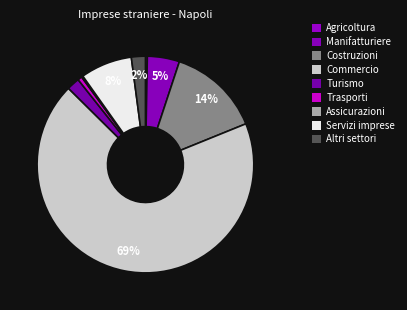

What is the majority slice?

Commercio